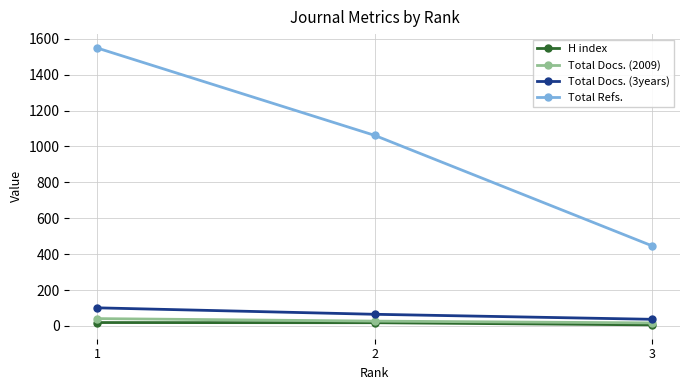

Where is Total Refs. nearest to the value 997?

2